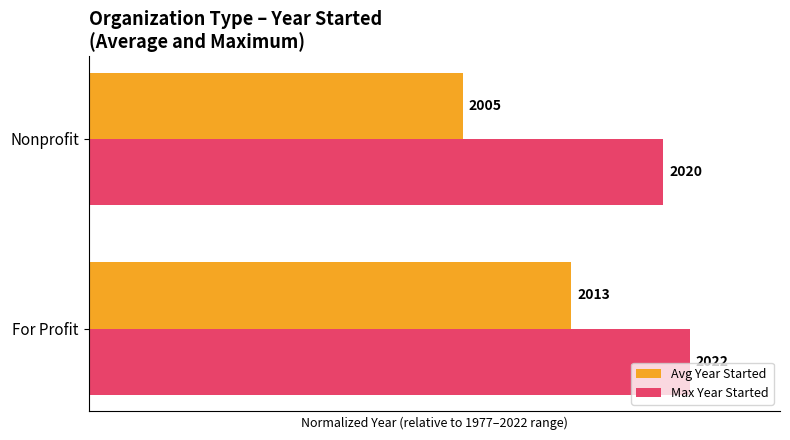

What is the highest value of the Max Year Started series?

100.0